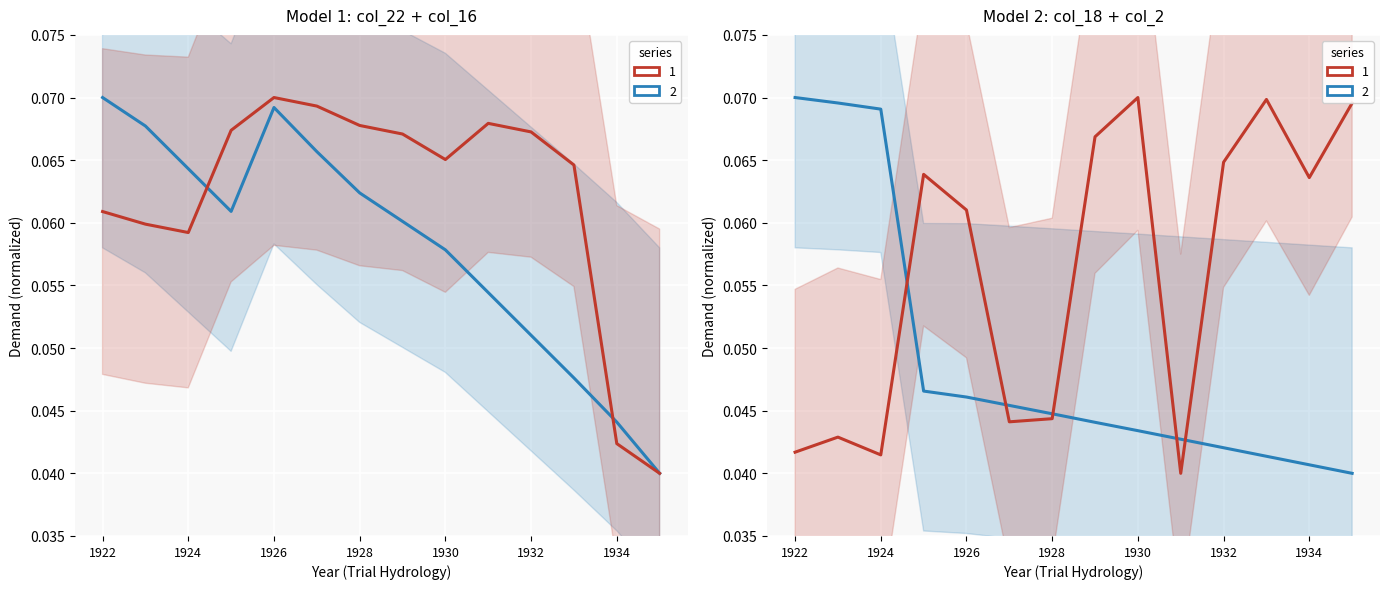

Which series has the widest spread of values?

col_16